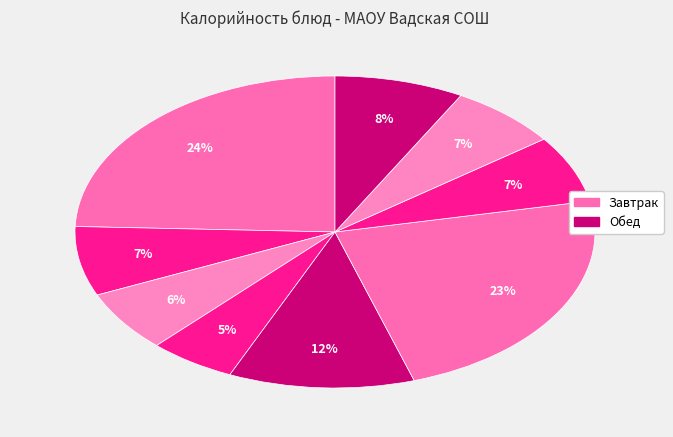

How many segments does this pie chart have?

9